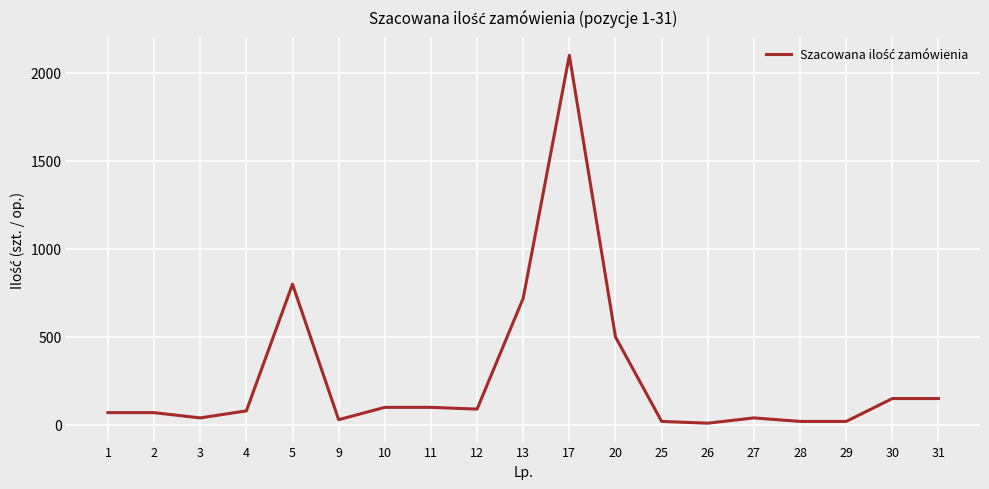

Reading left to right, what are all the values shown in this chart?

70	70	40	80	800	30	100	100	90	720	2100	500	20	10	40	20	20	150	150